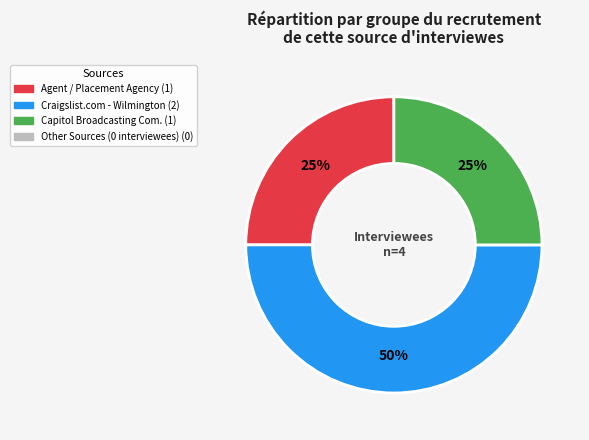

To the nearest percent, what is the average slice percentage?

33%